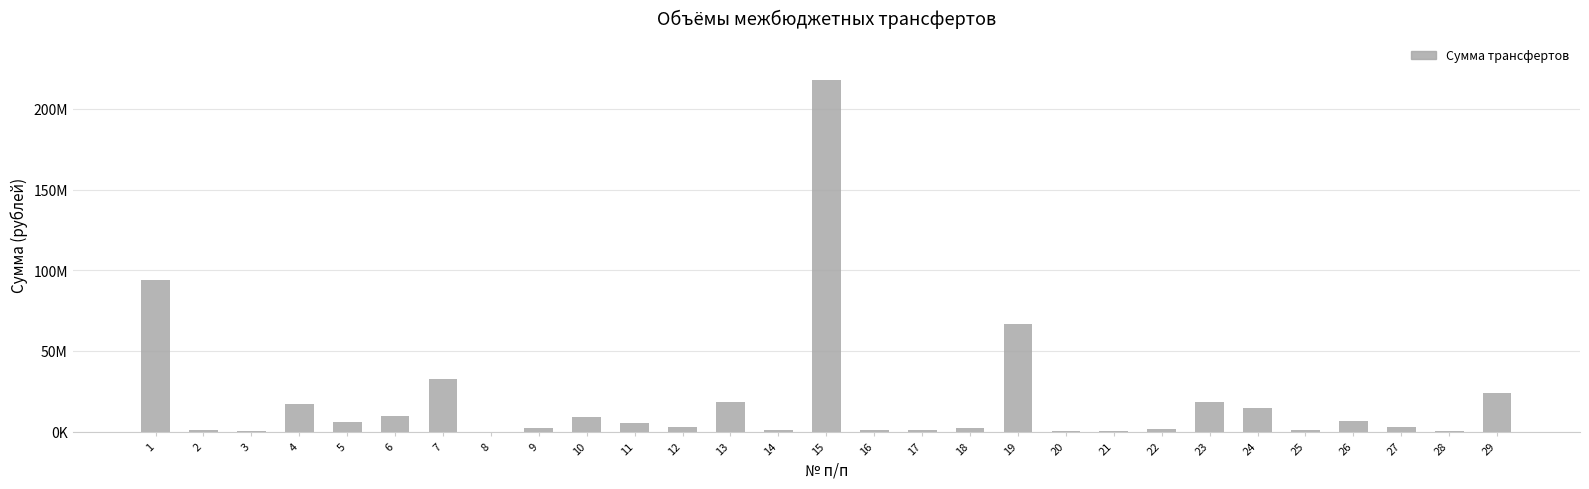

Does the chart contain any negative values?

No